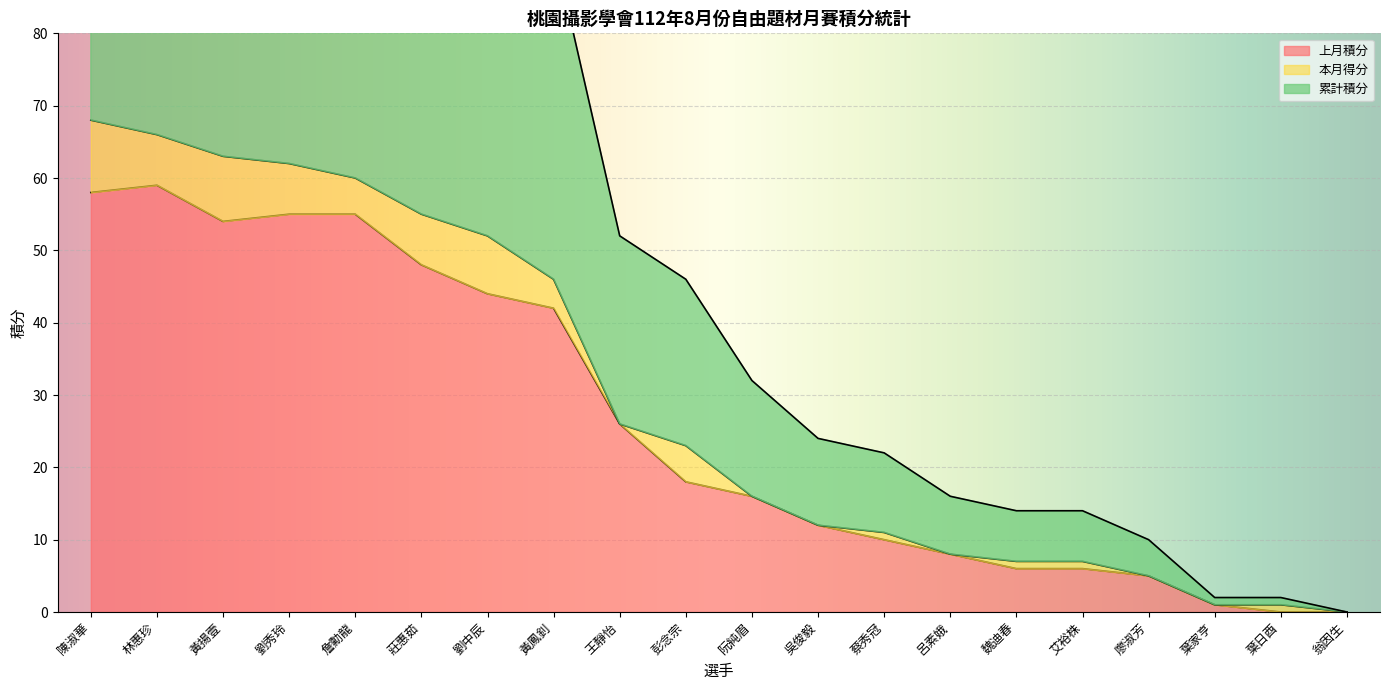

What is the difference between the 累計積分 values at 呂素娥 and 翁因生?

8